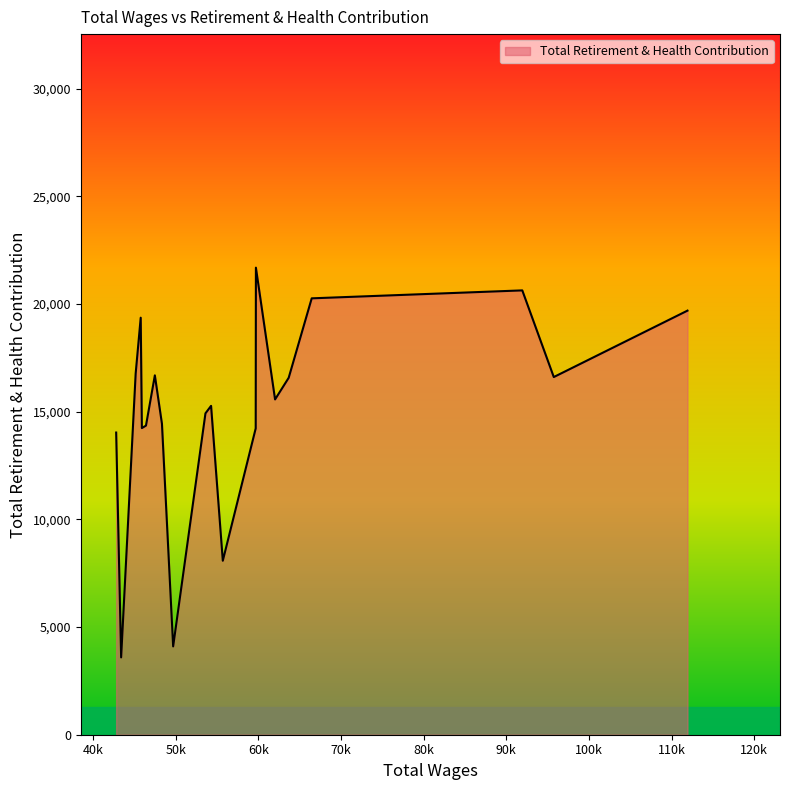

What is the average value?

15056